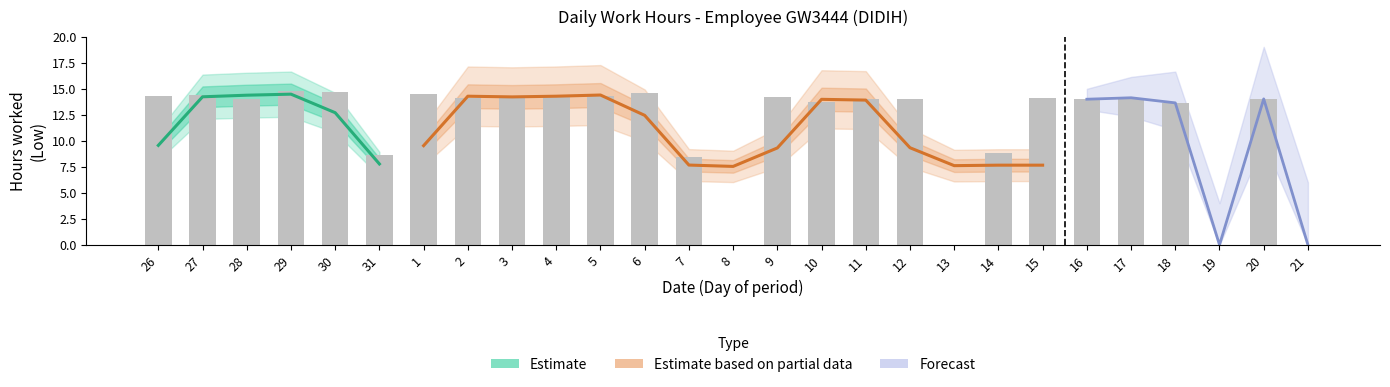

Read the value at 28.

14.0